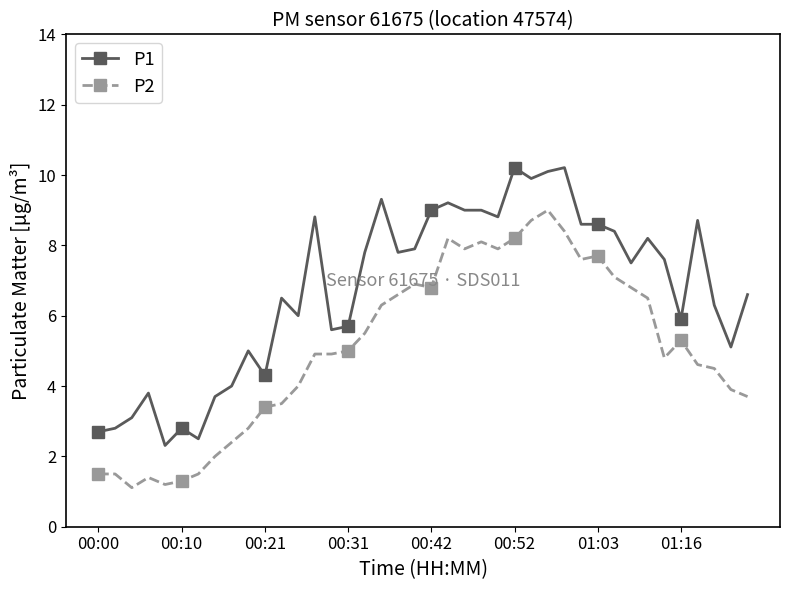

Does the chart have visible grid lines?

No